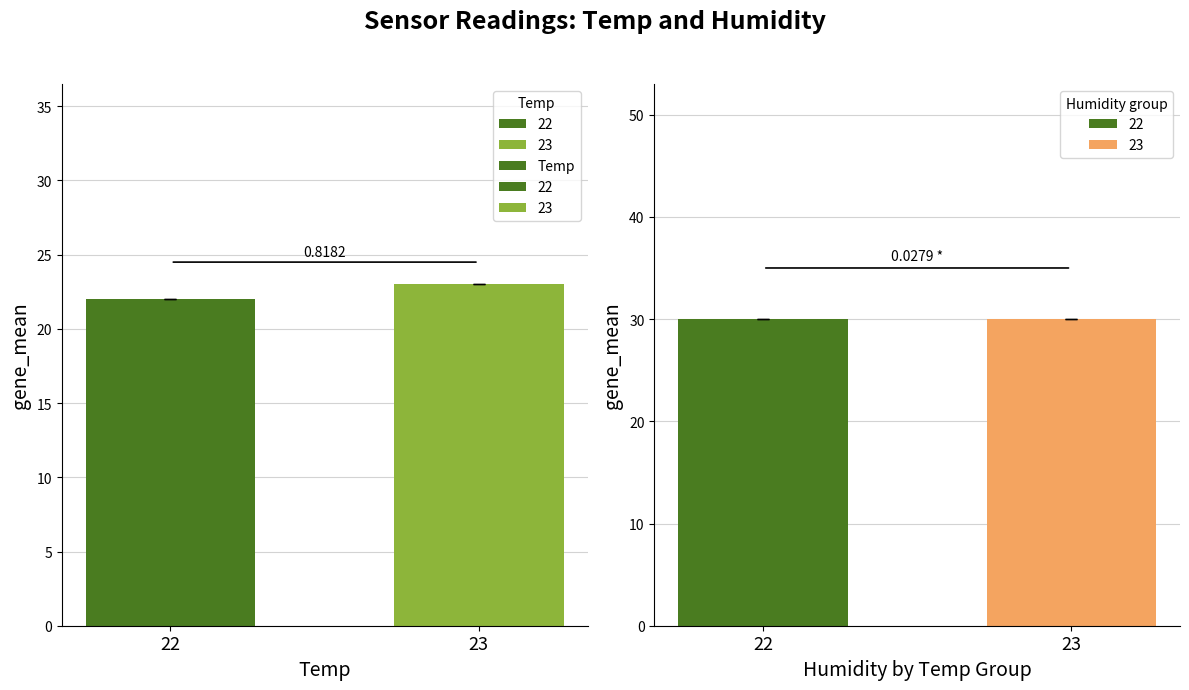

What is the sum of all values?

45